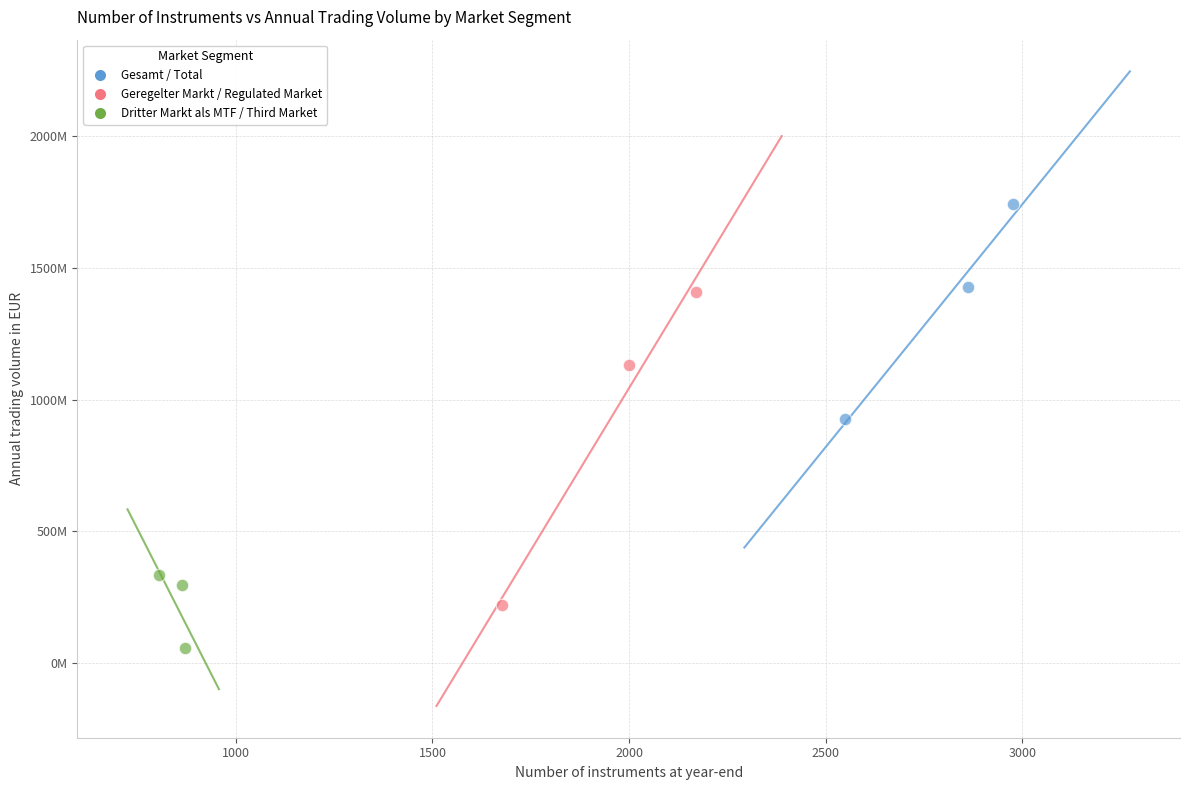

What are all the series names shown in the legend?

Gesamt / Total, Geregelter Markt / Regulated Market, Dritter Markt als MTF / Third Market